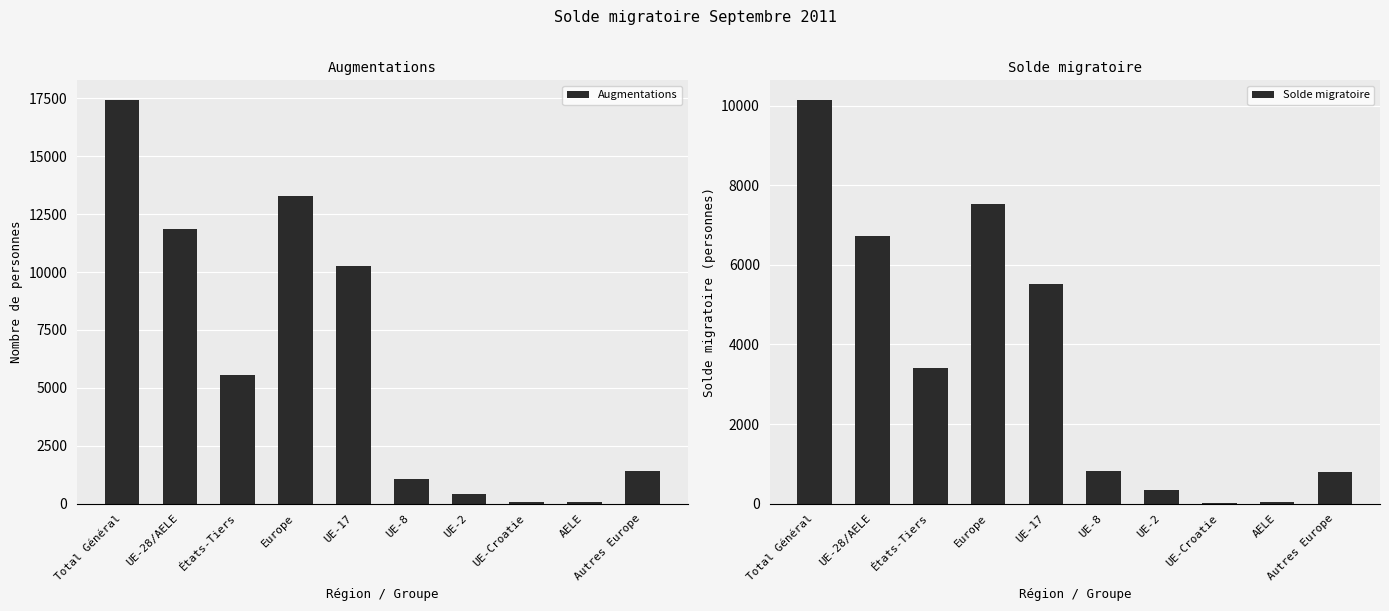

What is the difference between the highest and lowest values at Total Général?

7276